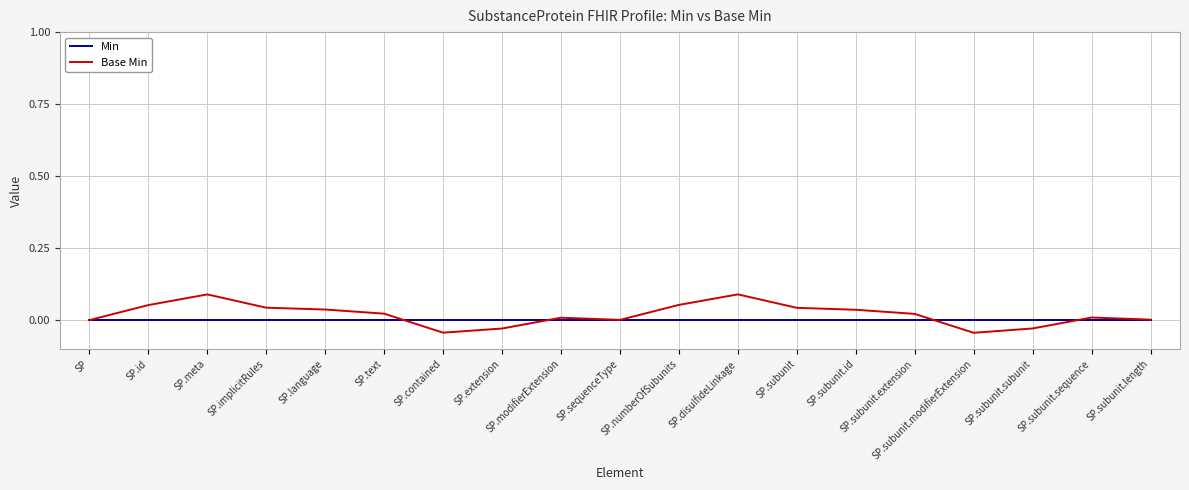

Which series has the widest spread of values?

Base Min